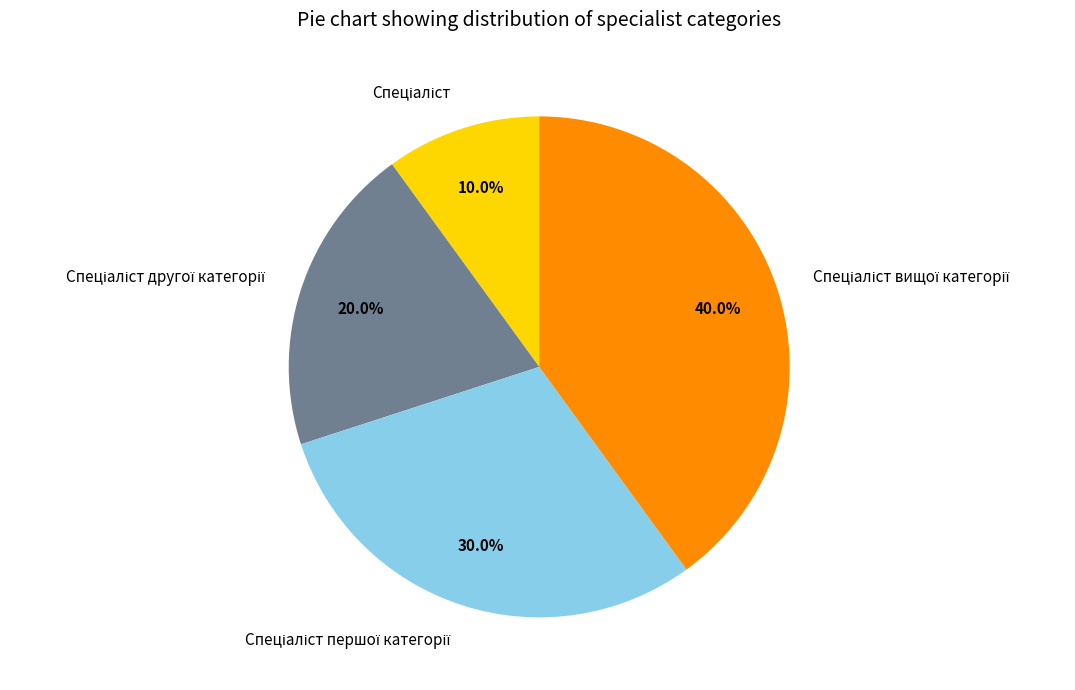

Count the number of slices in the pie.

4